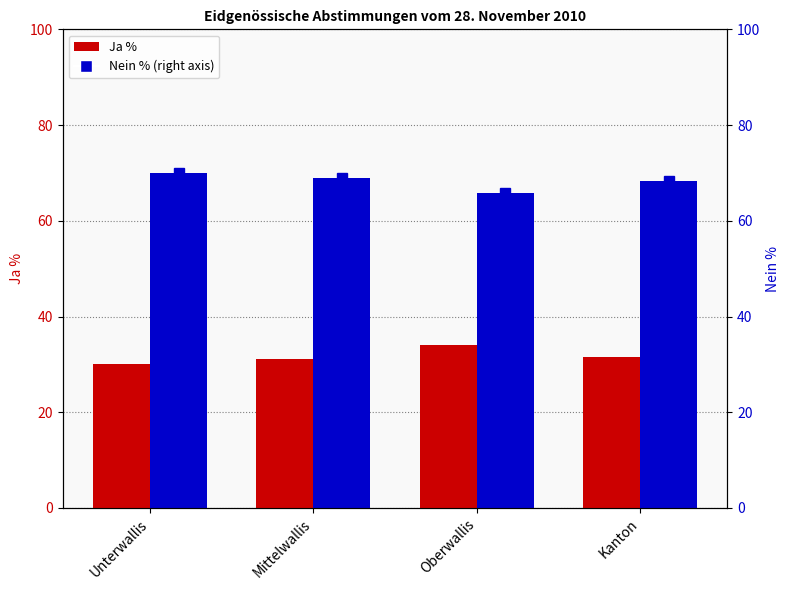

Is it true that Ja % equals 21.9 at Kanton?

False